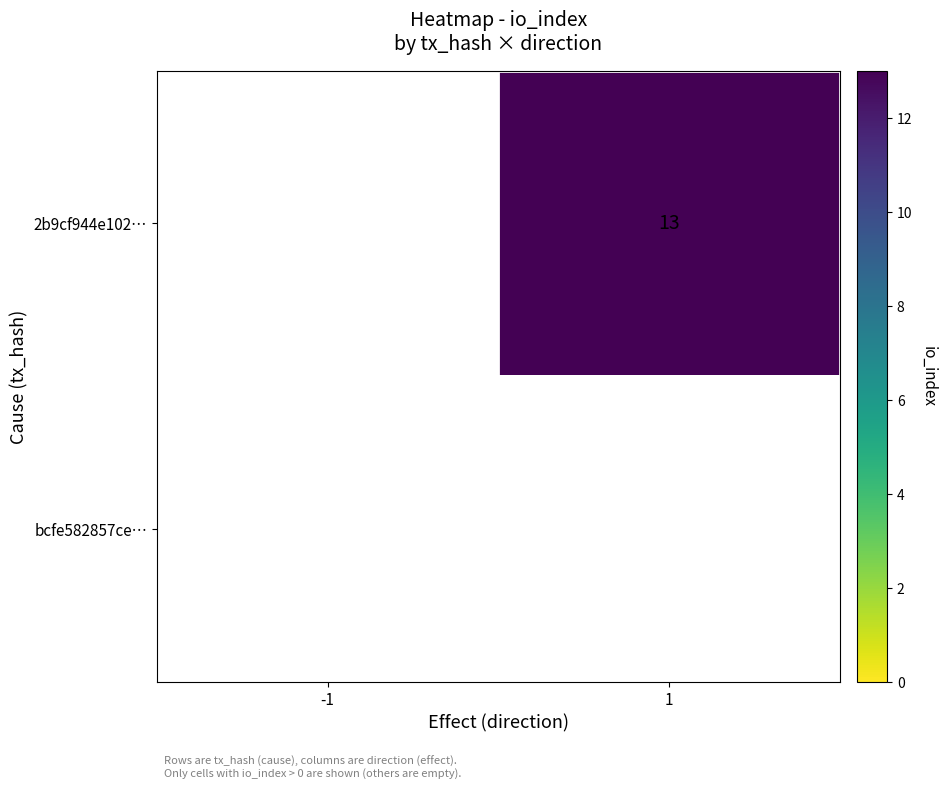

The 2b9cf944e102… series shows 13 at 1. True or false?

True